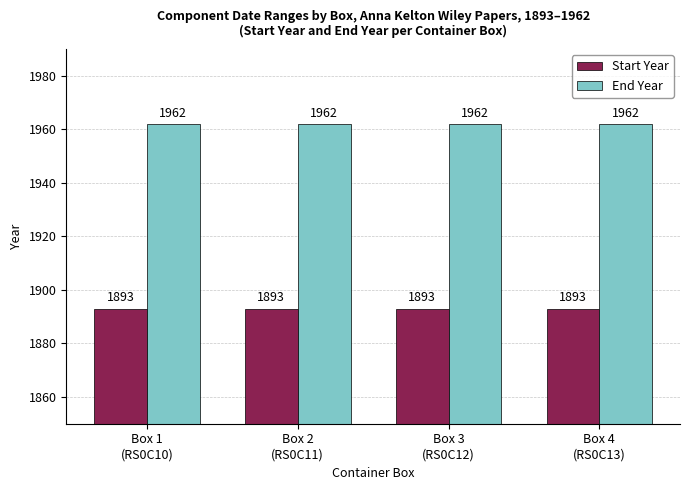

How many categories are shown in the chart?

4